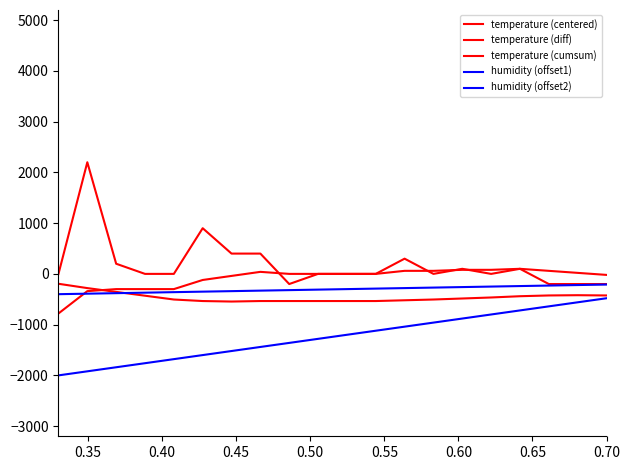

How many lines are shown in the chart?

5